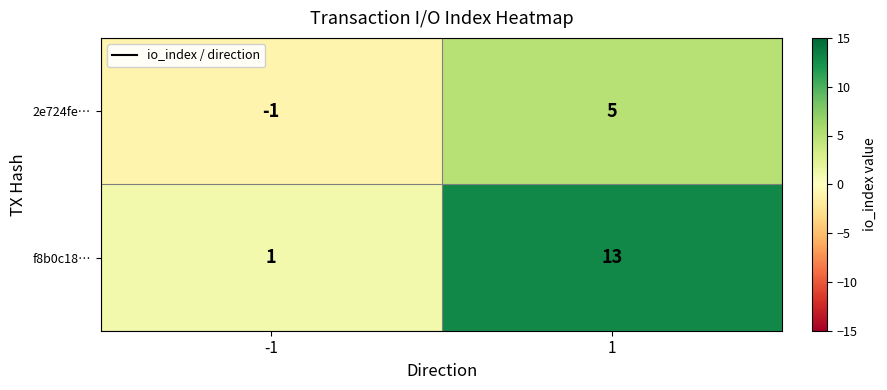

Rank the series by their maximum value, from highest to lowest.

f8b0c18…, 2e724fe…